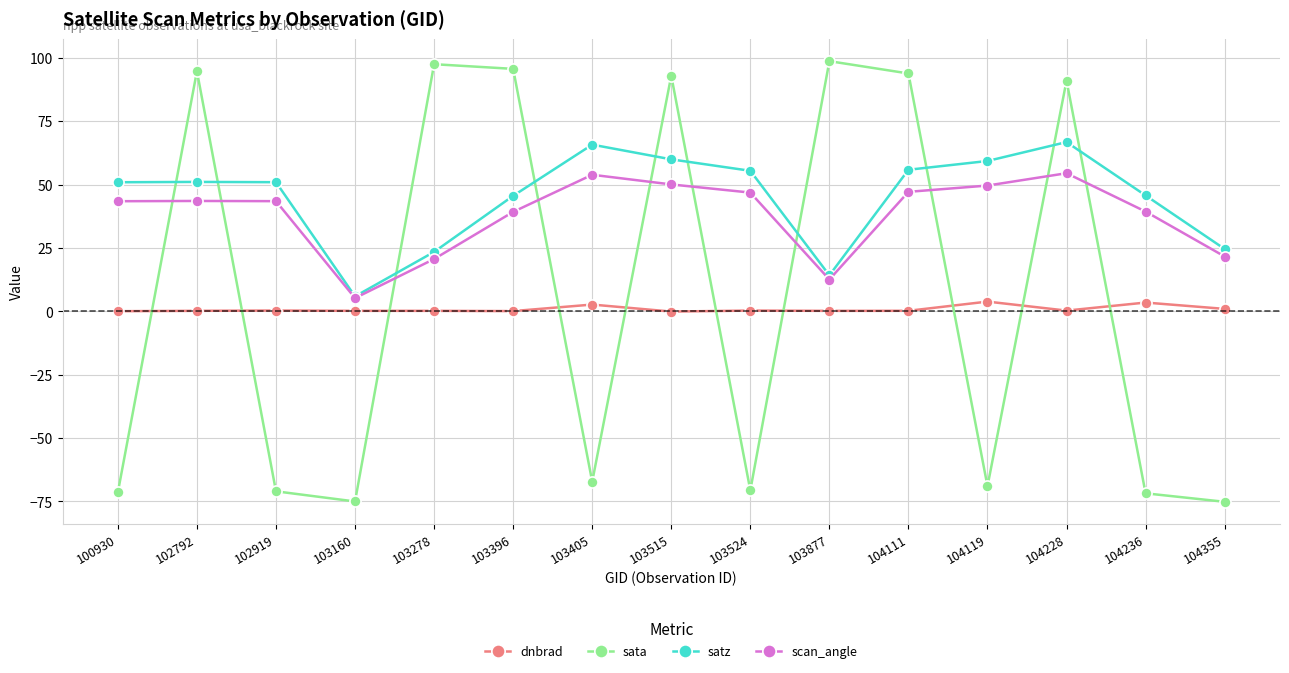

Rank the series at 104119 from highest to lowest value.

satz, scan_angle, dnbrad, sata